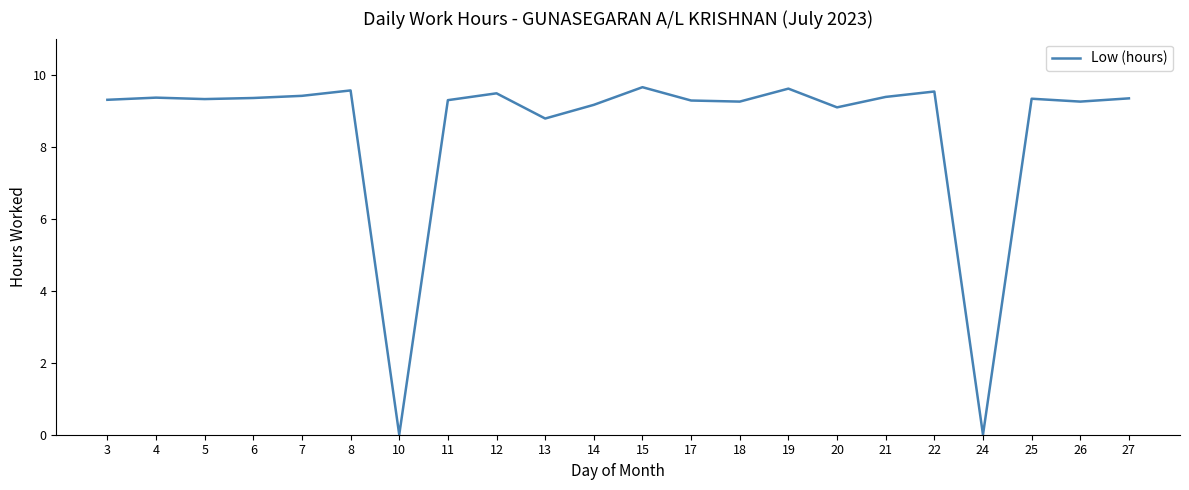

Between 21 and 17, which is larger?

21